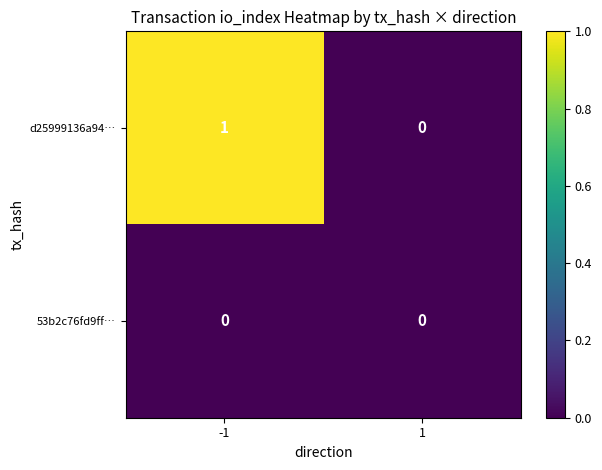

Which series changed the most between -1 and 1?

d25999136a94…